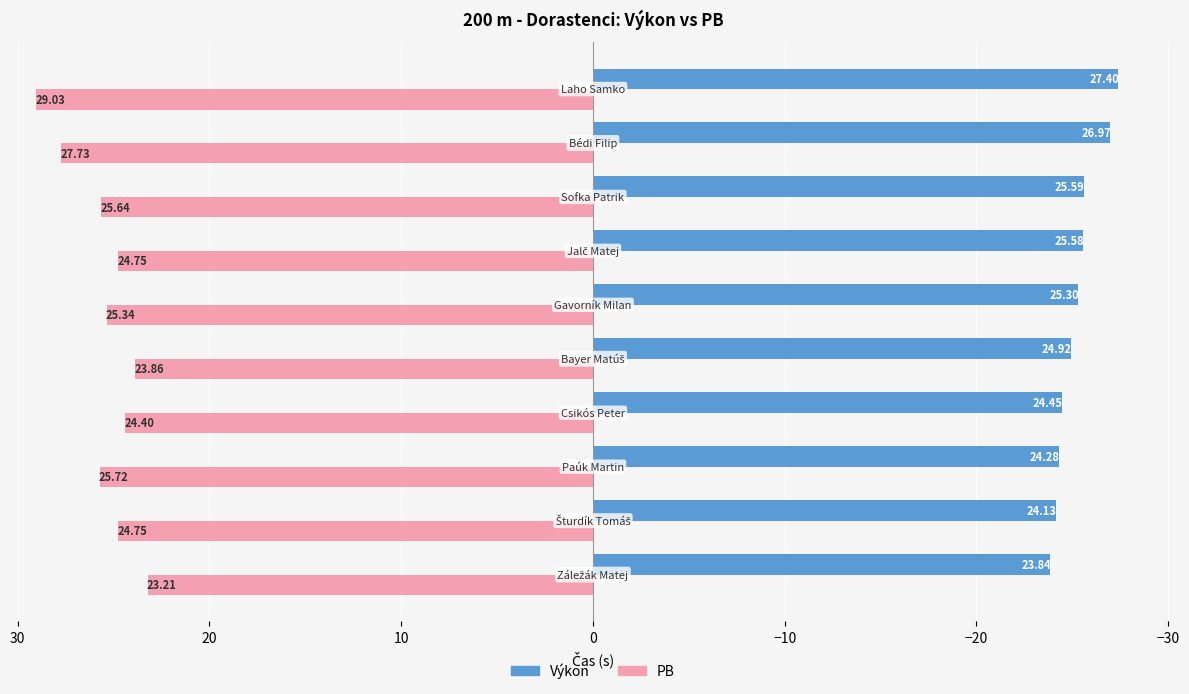

What is the difference between the maximum and minimum values in the Výkon series?

3.6